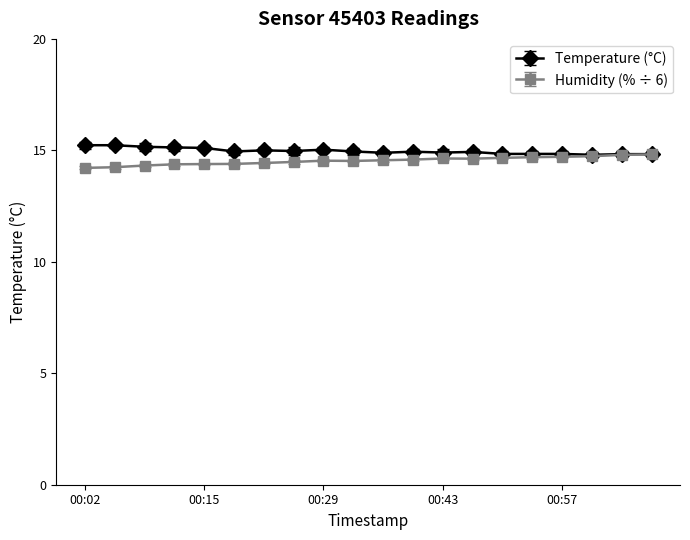

What is the value of the Humidity (% ÷ 6) point at the 19th from the left?

14.8